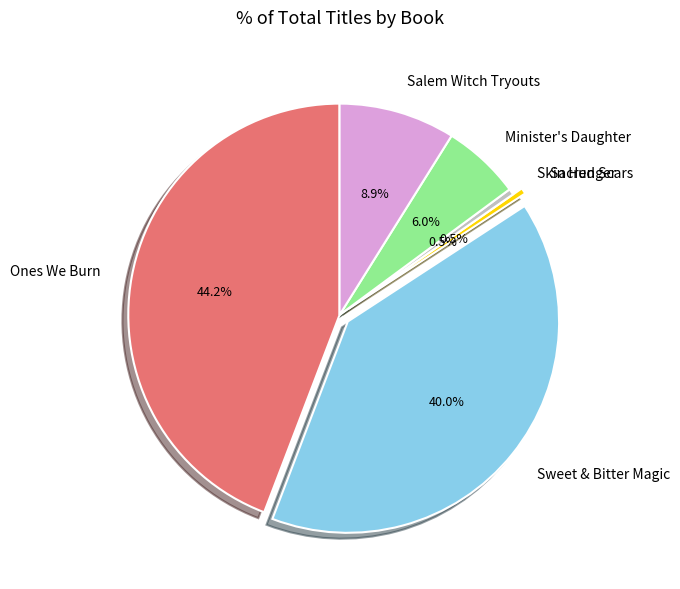

Combined, do Minister's Daughter and Sweet & Bitter Magic account for over 50%?

No